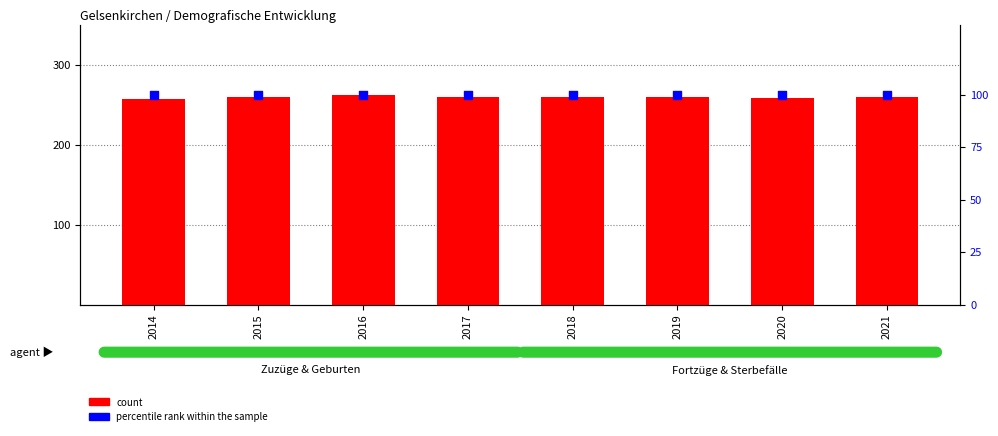

Which series contains the highest Y value?

count